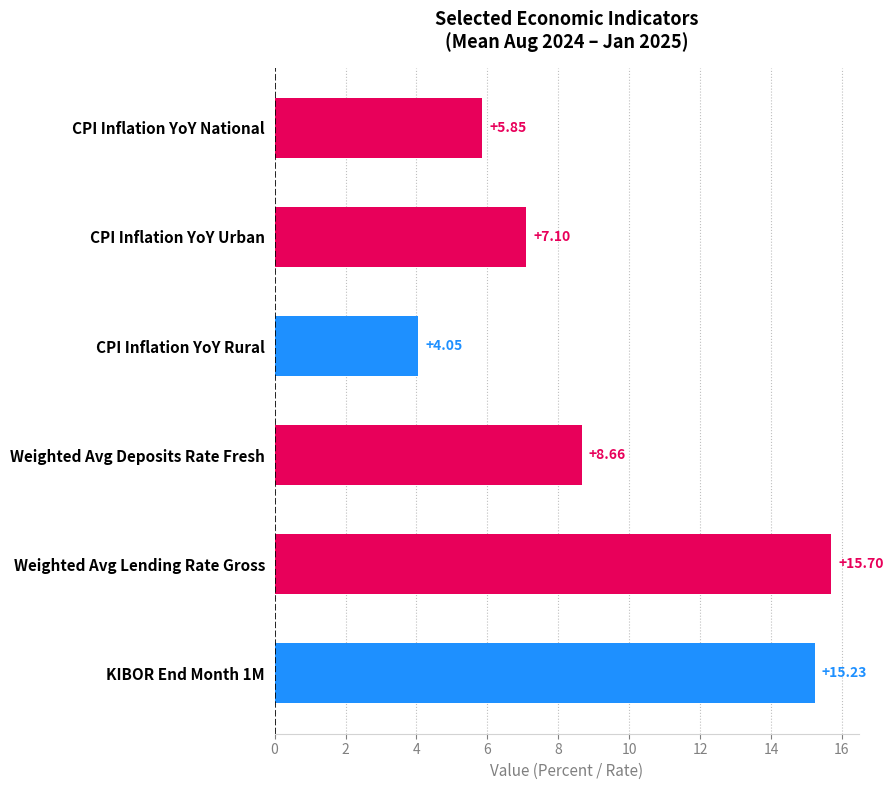

Approximately how many times larger is the value at CPI Inflation YoY Rural compared to Weighted Avg Lending Rate Gross?

0.3